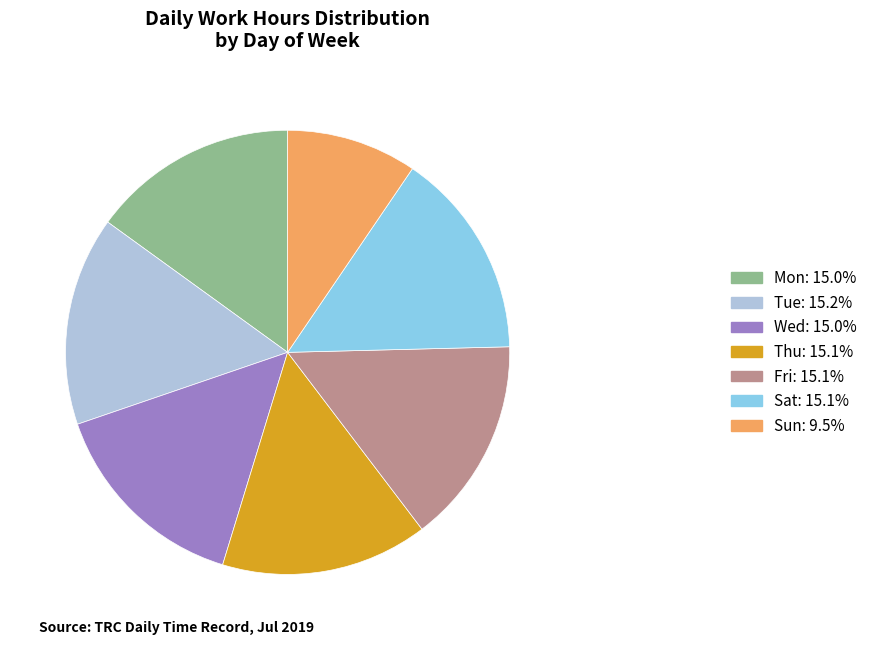

Is it true that Sun is 22% of the pie?

False